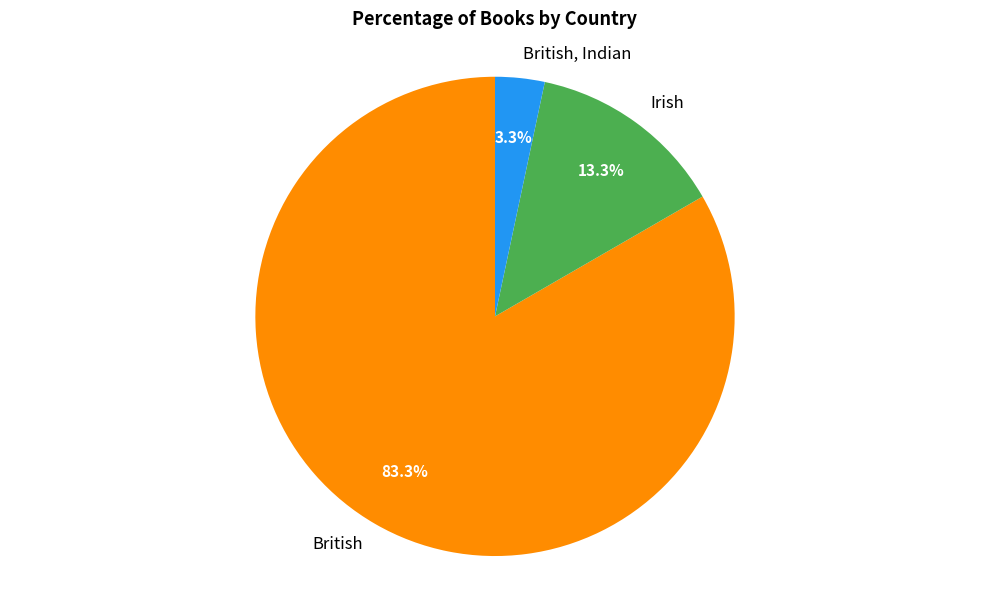

True or false: British, Indian accounts for 3% of the total.

True